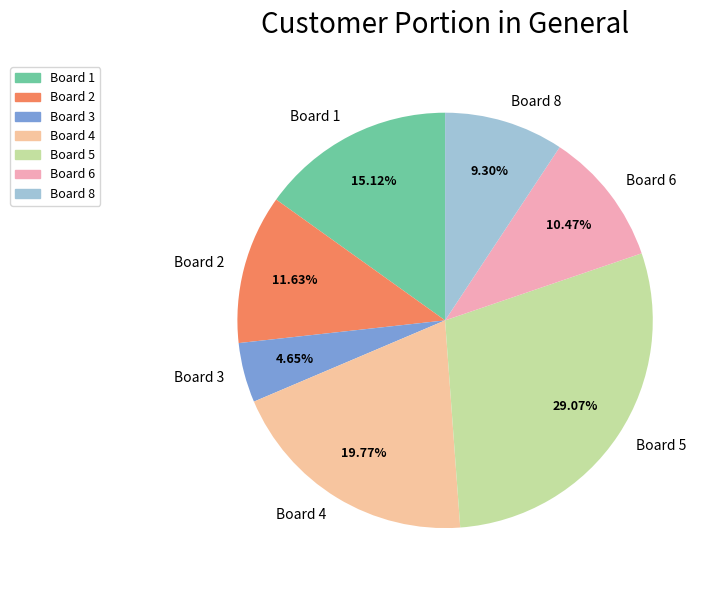

Rank the categories by value from highest to lowest.

Board 5, Board 4, Board 1, Board 2, Board 6, Board 8, Board 3